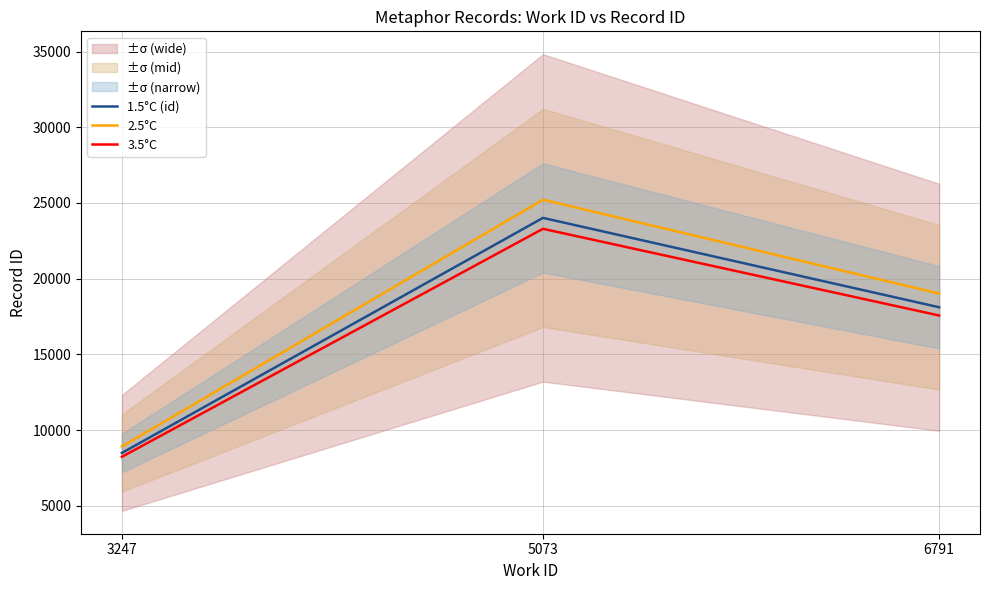

At how many categories does at least one series exceed 13745?

2